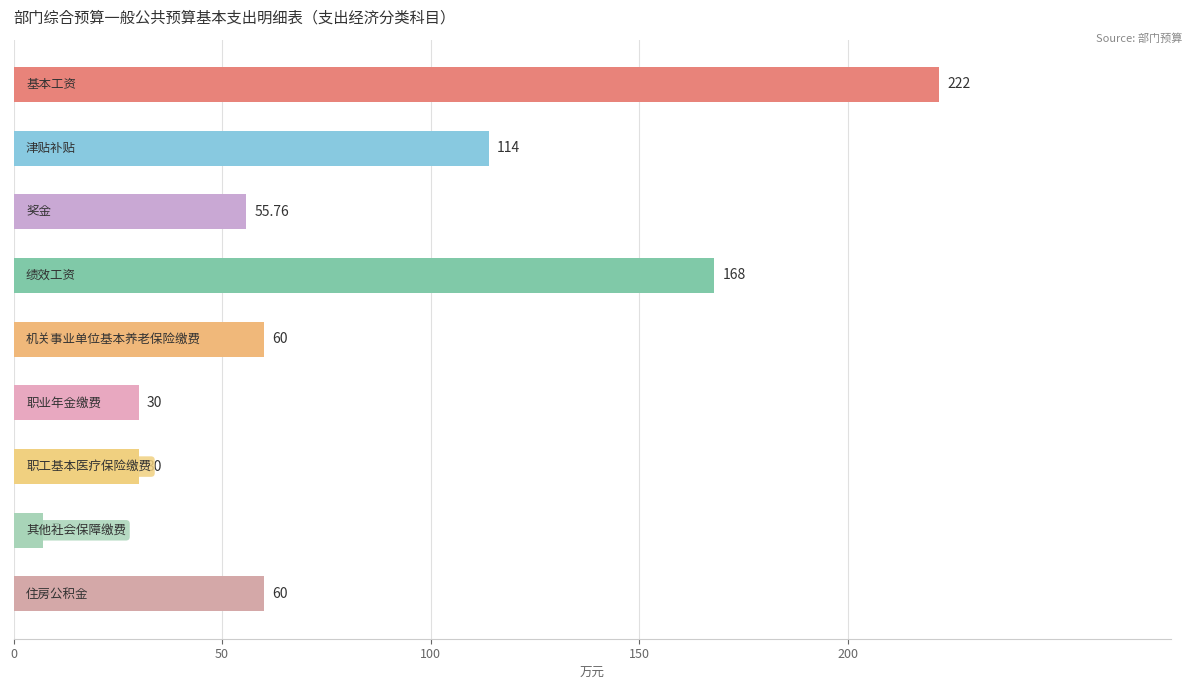

What is the average value?

83.0